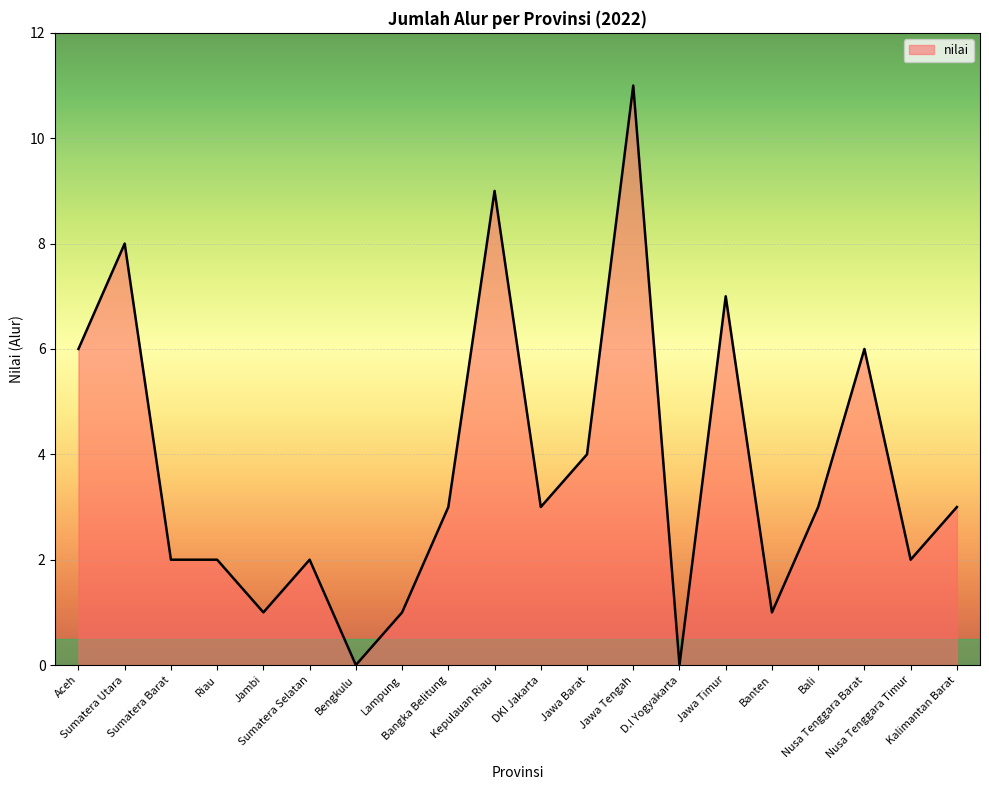

Which label corresponds to the largest value in the chart?

Jawa Tengah